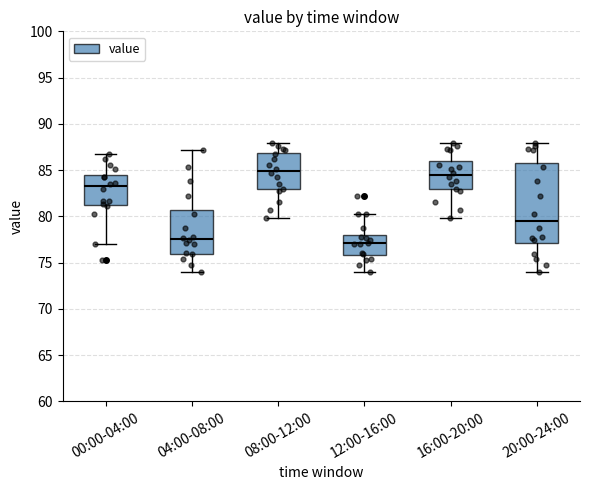

Reading left to right, read every box against the y-axis: the position of its median line, the range the box covers, and the ends of its whiskers. The values are not printed on the chart, so give them approximately, as read against the axis.

00:00-04:00: median 83.0, box 81.5 to 84.5, whiskers 77.0 to 86.5
04:00-08:00: median 77.5, box 76.0 to 80.5, whiskers 74.0 to 87.0
08:00-12:00: median 85.0, box 83.0 to 87.0, whiskers 80.0 to 88.0
12:00-16:00: median 77.0, box 76.0 to 78.0, whiskers 74.0 to 80.5
16:00-20:00: median 84.5, box 83.0 to 86.0, whiskers 80.0 to 88.0
20:00-24:00: median 79.5, box 77.0 to 86.0, whiskers 74.0 to 88.0